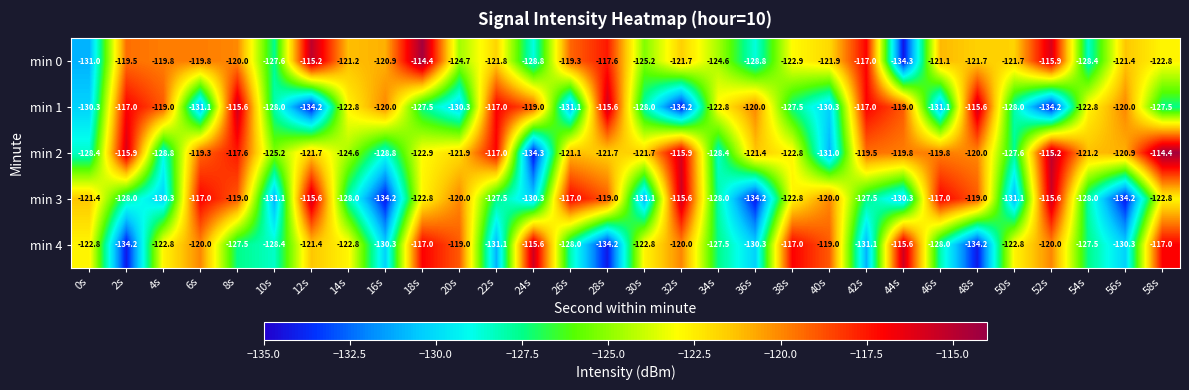

At which label does min 2 first exceed -121?

2s